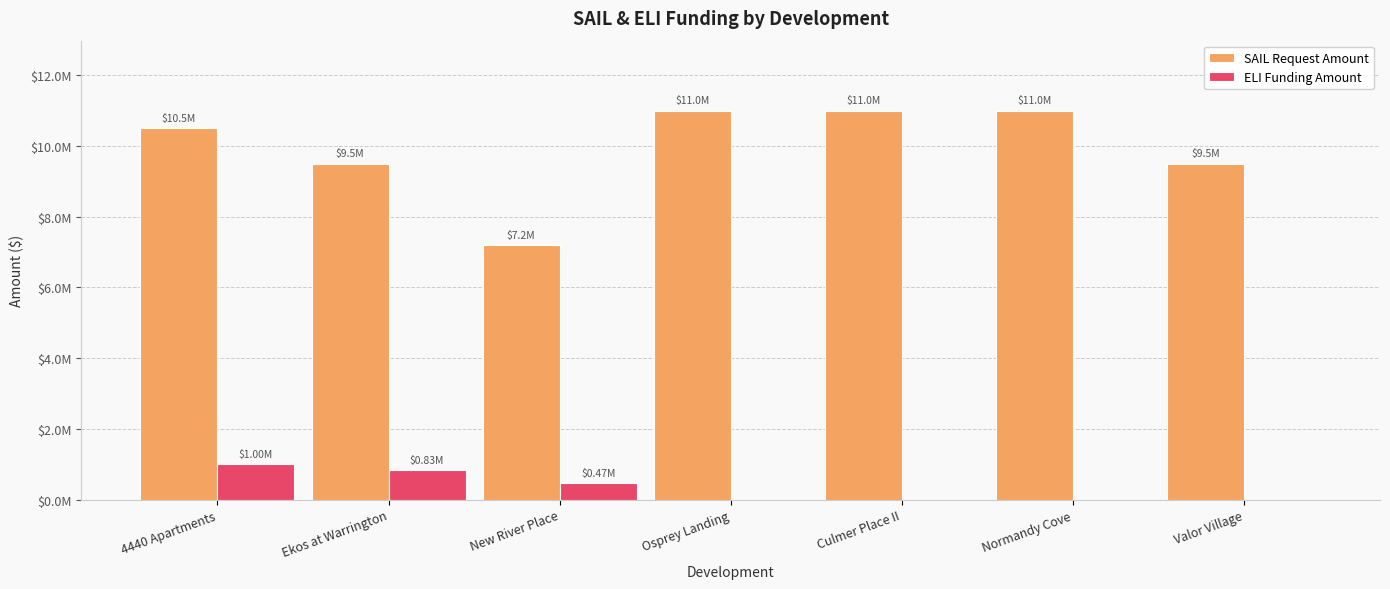

What is the label of the 4th bar from the left?

Osprey Landing